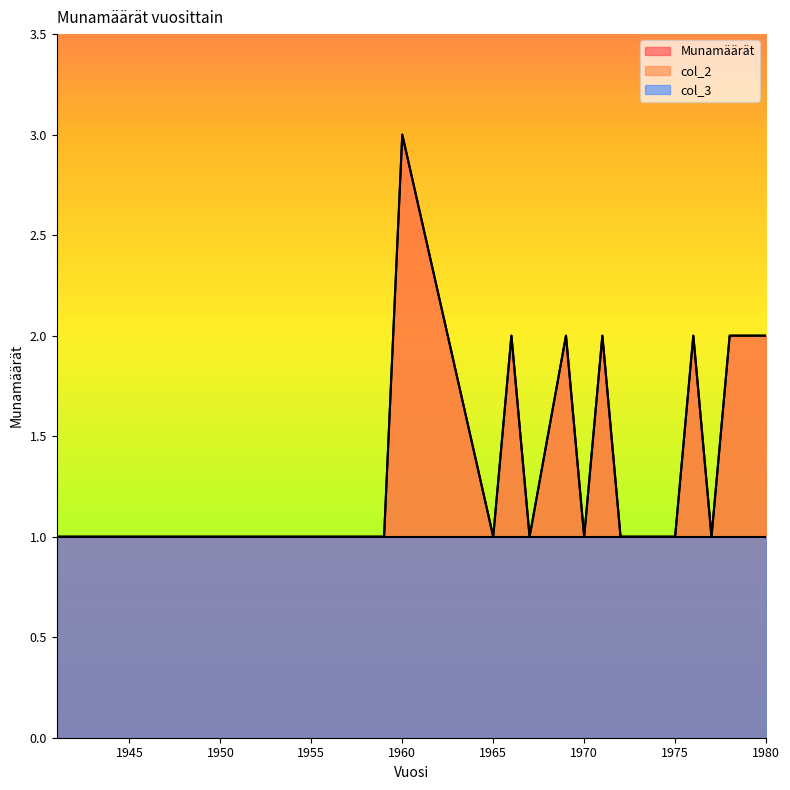

Does the chart display data point markers on the line(s)?

No